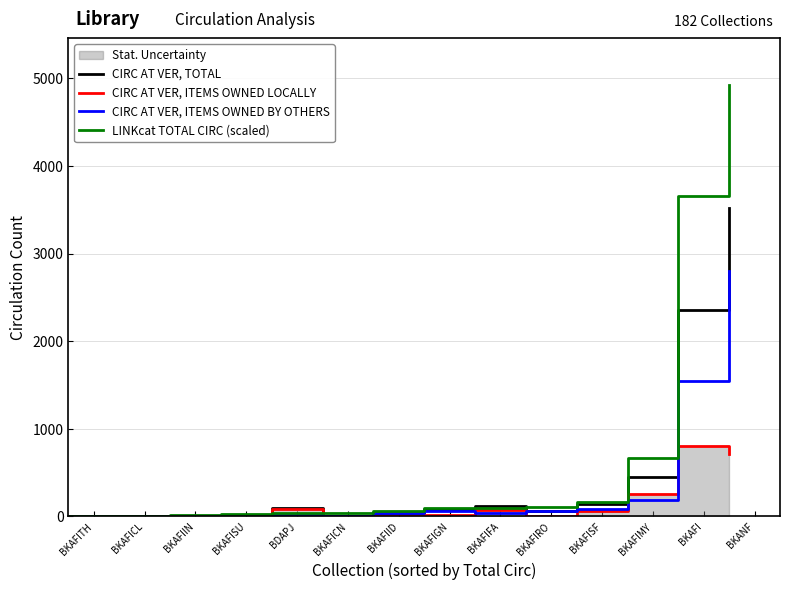

Between BKAFICL and BKAFIGN, which is larger?

BKAFIGN